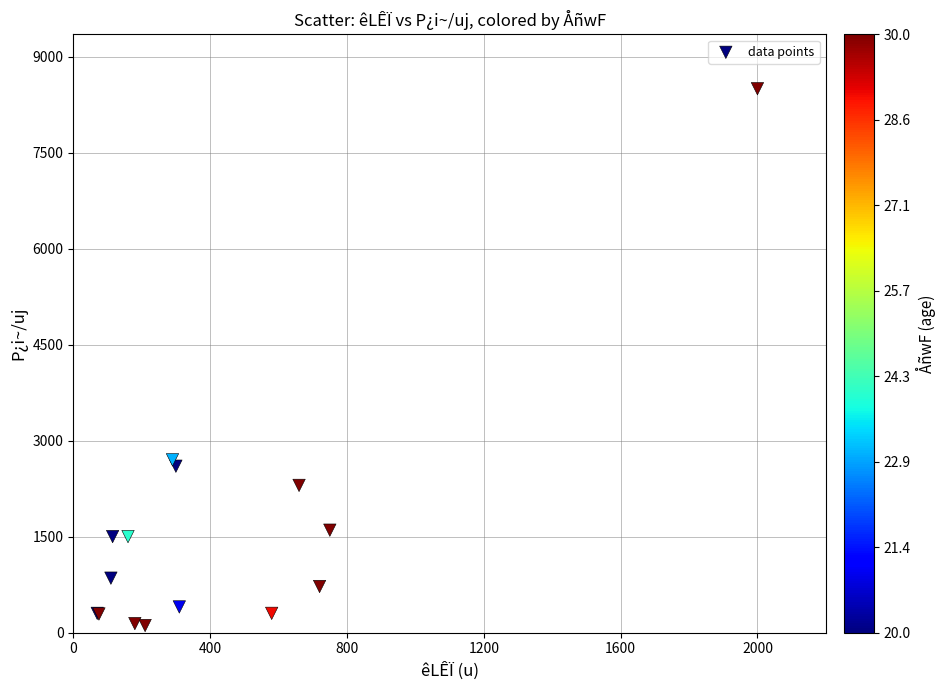

What Y value in the scatter plot is closest to 4305?

2700